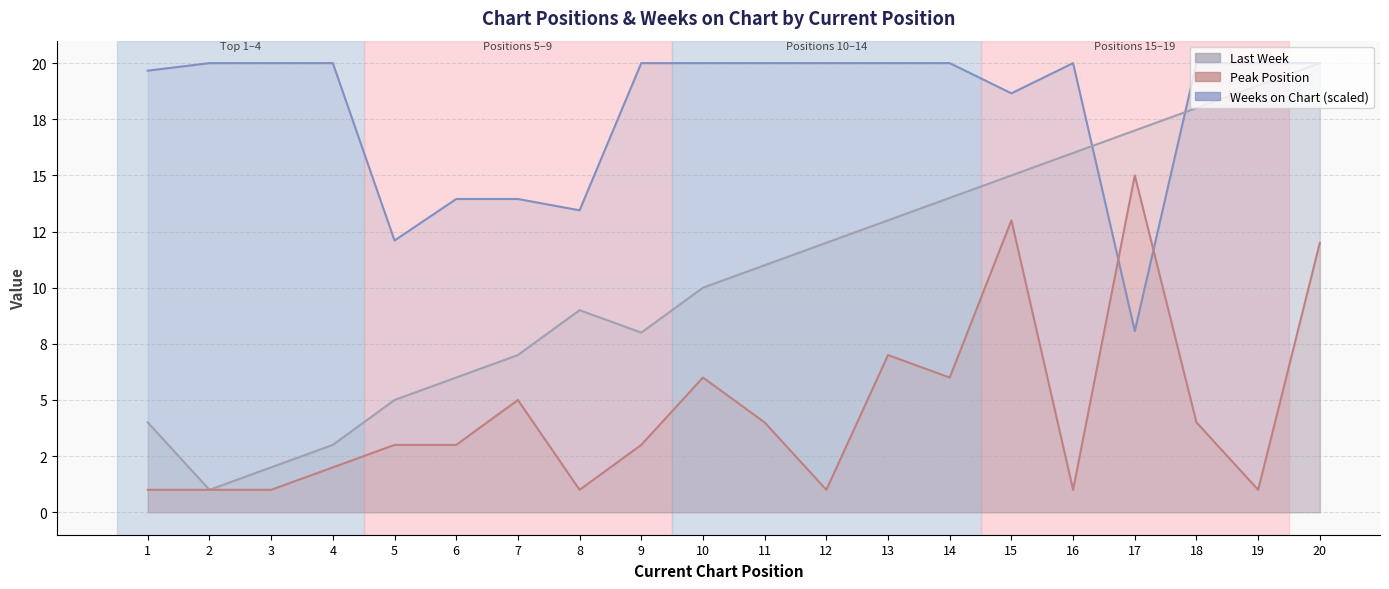

Reading right to left, extract all data points from this chart.

Last Week: 20=20.0	19=19.0	18=18.0	17=17.0	16=16.0	15=15.0	14=14.0	13=13.0	12=12.0	11=11.0	10=10.0	9=8.0	8=9.0	7=7.0	6=6.0	5=5.0	4=3.0	3=2.0	2=1.0	1=4.0
Peak Position: 20=12.0	19=1.0	18=4.0	17=15.0	16=1.0	15=13.0	14=6.0	13=7.0	12=1.0	11=4.0	10=6.0	9=3.0	8=1.0	7=5.0	6=3.0	5=3.0	4=2.0	3=1.0	2=1.0	1=1.0
Weeks on Chart: 20=20.0	19=20.0	18=20.0	17=8.1	16=20.0	15=18.7	14=20.0	13=20.0	12=20.0	11=20.0	10=20.0	9=20.0	8=13.4	7=13.9	6=13.9	5=12.1	4=20.0	3=20.0	2=20.0	1=19.7